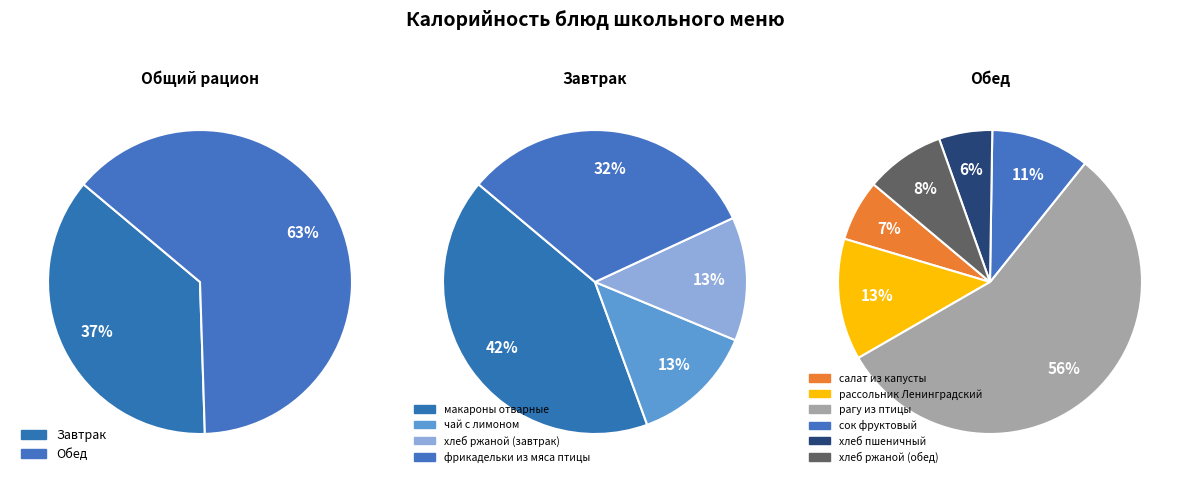

Which slice is the largest?

рагу из птицы